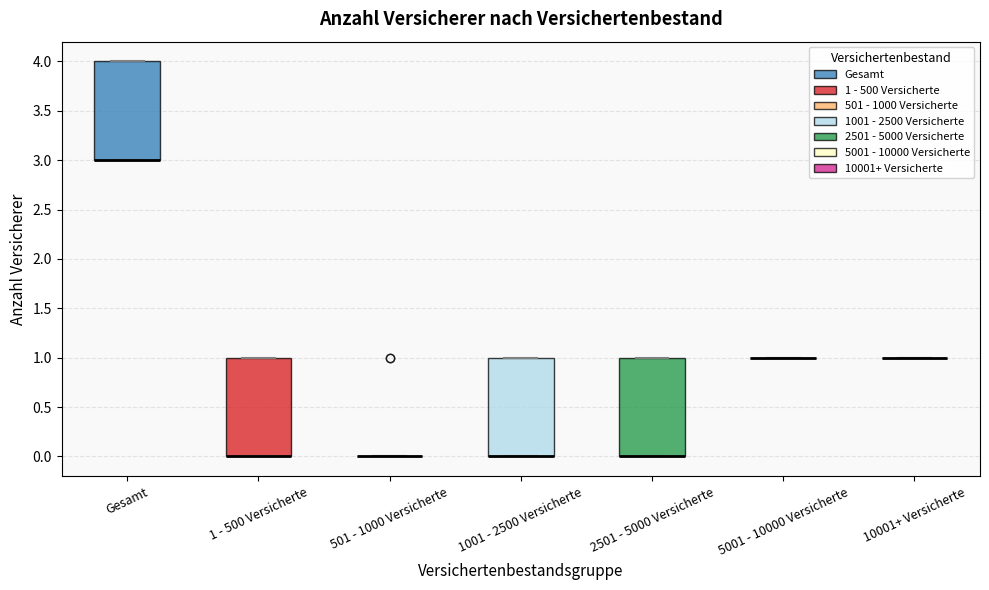

Where is the lower edge of the box for 2501 - 5000 Versicherte on the y-axis? The values are not printed on the chart, so give them approximately, as read against the axis.

0